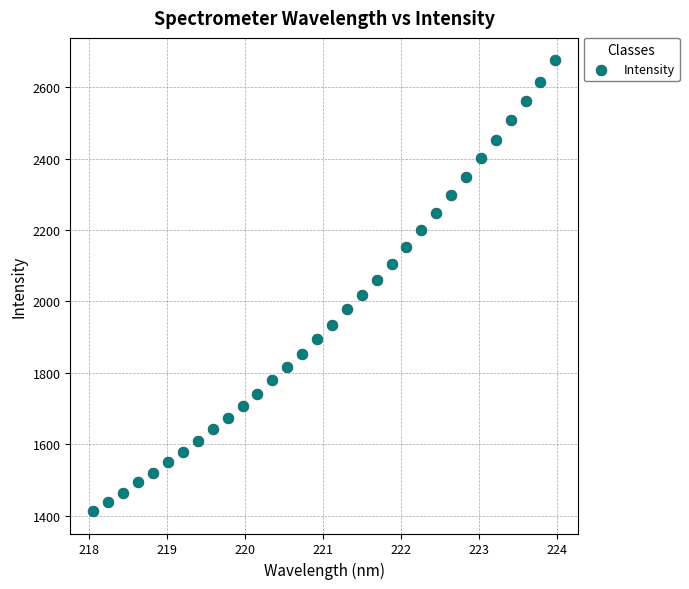

What is the range of X values (max minus min)?

5.9